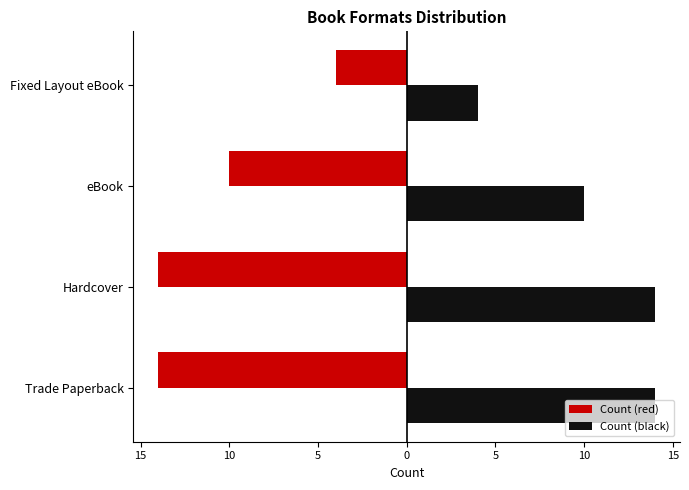

What are all the series names shown in the legend?

Count (red), Count (black)